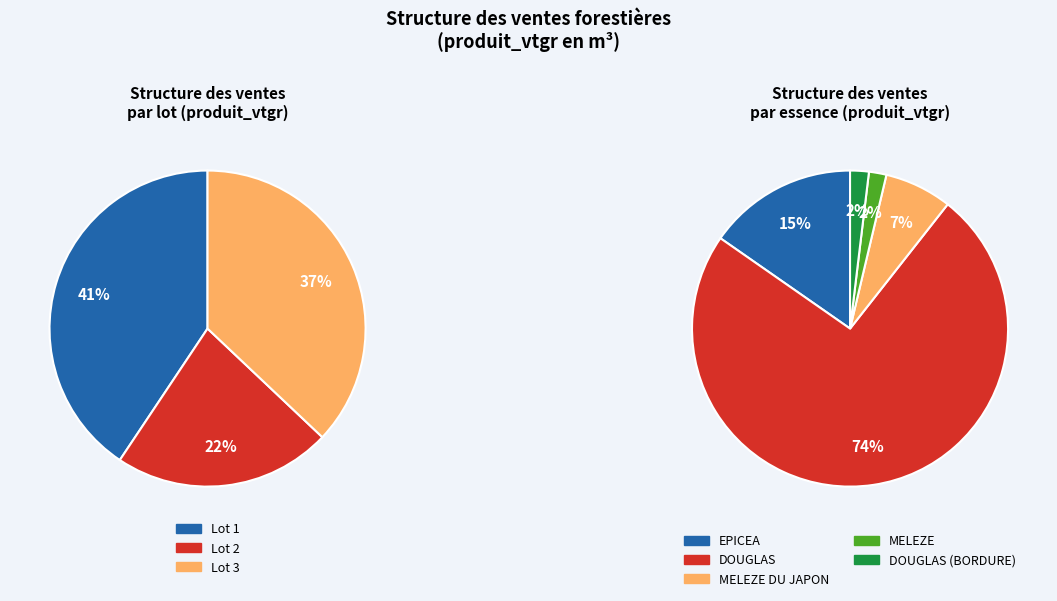

Does any single category account for the majority?

No